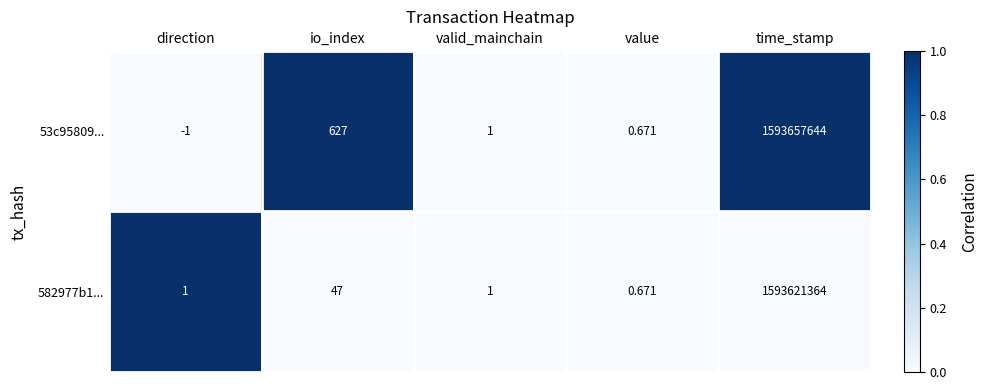

Which category has the highest value across all series?

time_stamp